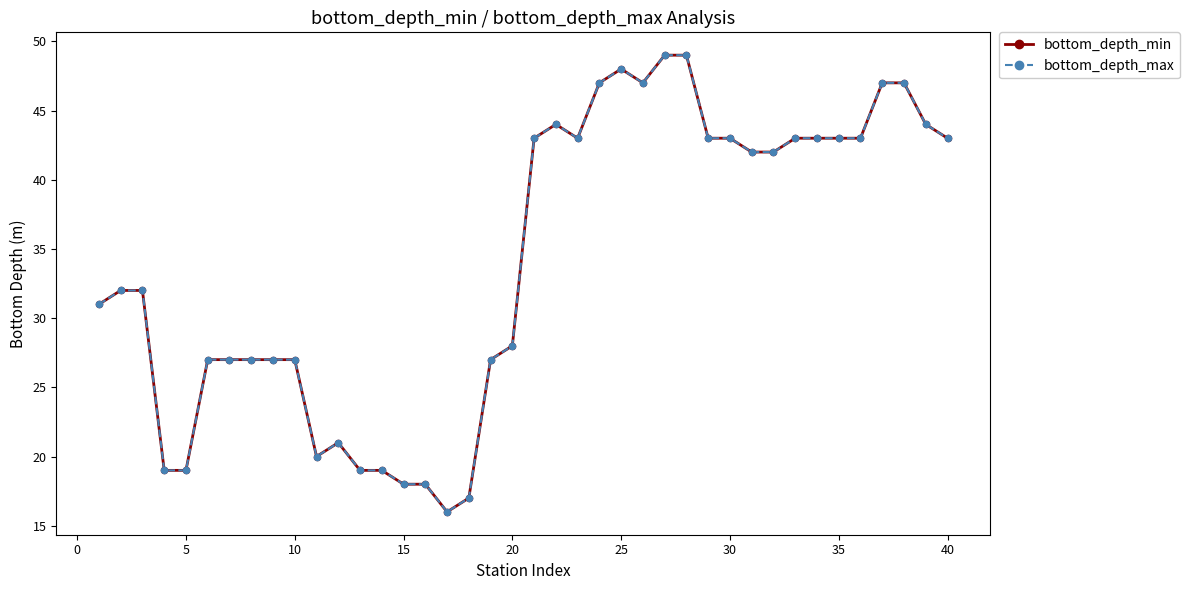

Does the chart have visible grid lines?

No